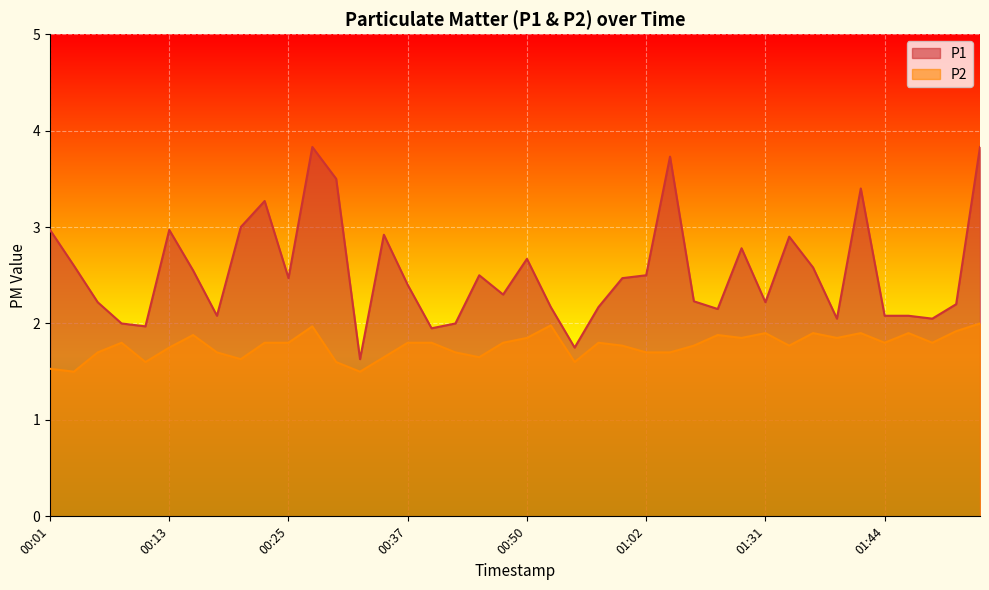

What is the difference between the second highest and minimum values in the P2 series?

0.5